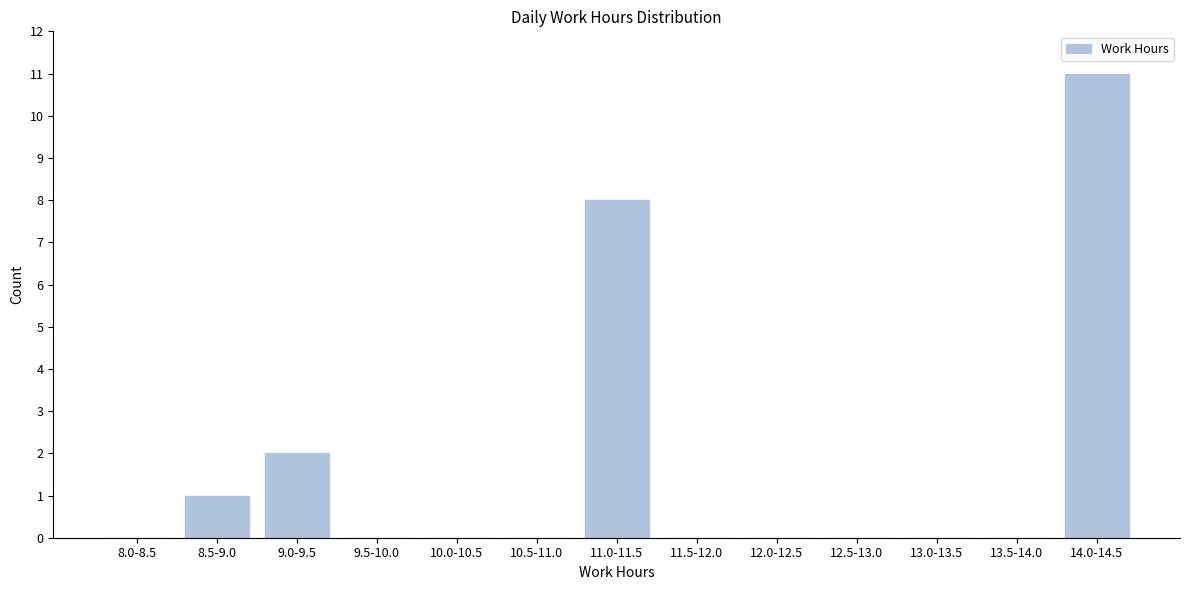

Reading left to right, what are all the values shown in this chart?

8.0-8.5=0	8.5-9.0=1	9.0-9.5=2	9.5-10.0=0	10.0-10.5=0	10.5-11.0=0	11.0-11.5=8	11.5-12.0=0	12.0-12.5=0	12.5-13.0=0	13.0-13.5=0	13.5-14.0=0	14.0-14.5=11